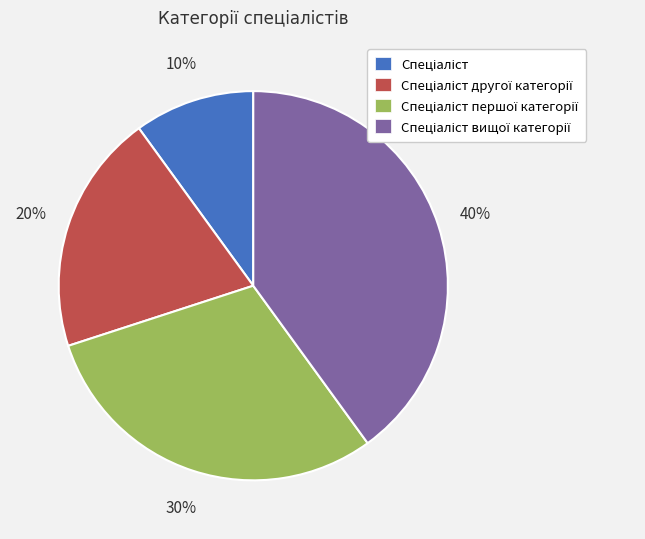

To the nearest percent, what is the difference between the largest and smallest slice percentages?

30%